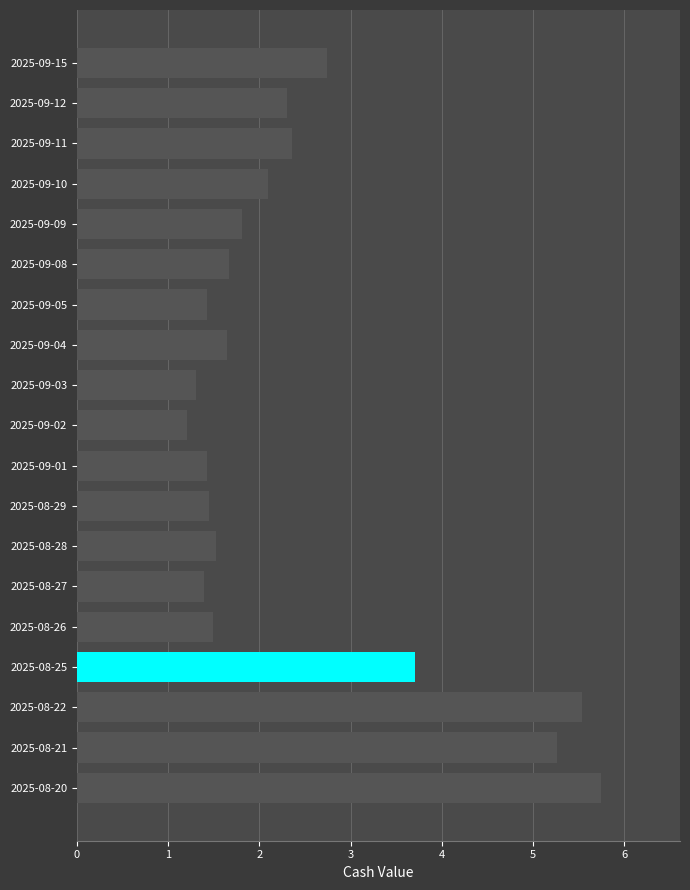

What is the difference between the maximum and minimum values?

4.5